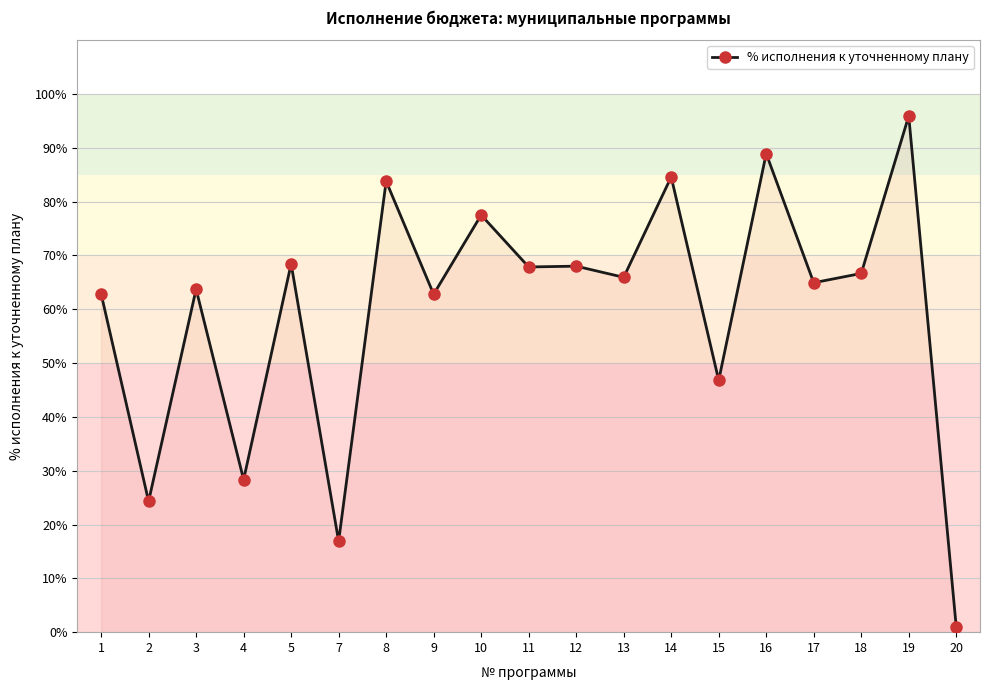

True or false: the data shows 0.9 at 20.

True